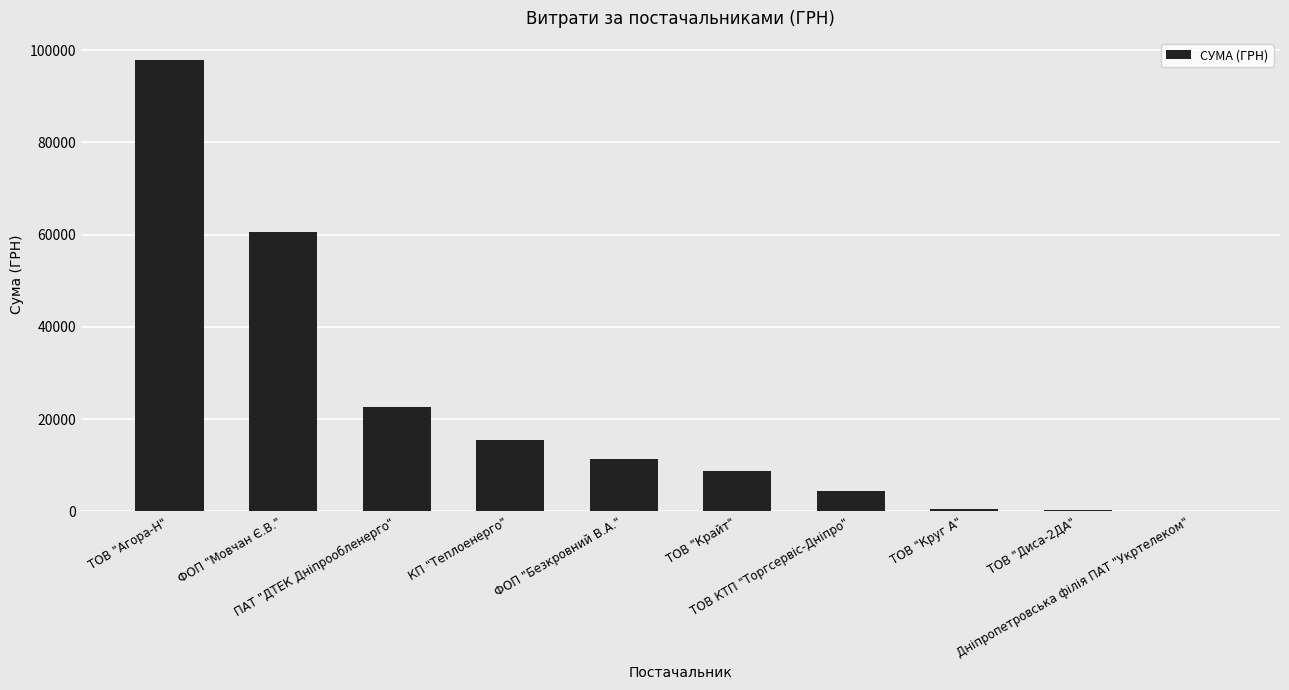

Approximately how many times larger is the value at ФОП "Мовчан Є.В." compared to ТОВ "Крайт"?

7.0